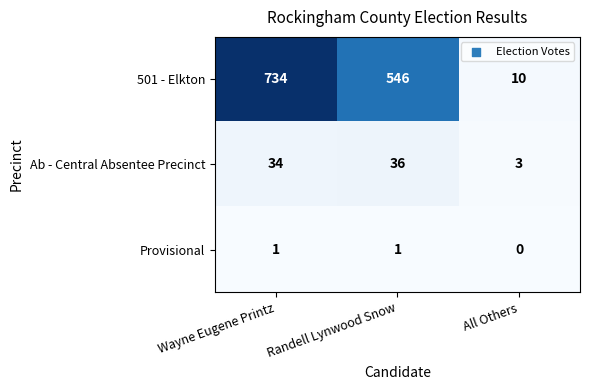

Between Randell Lynwood Snow and All Others, which series saw the biggest shift?

501 - Elkton